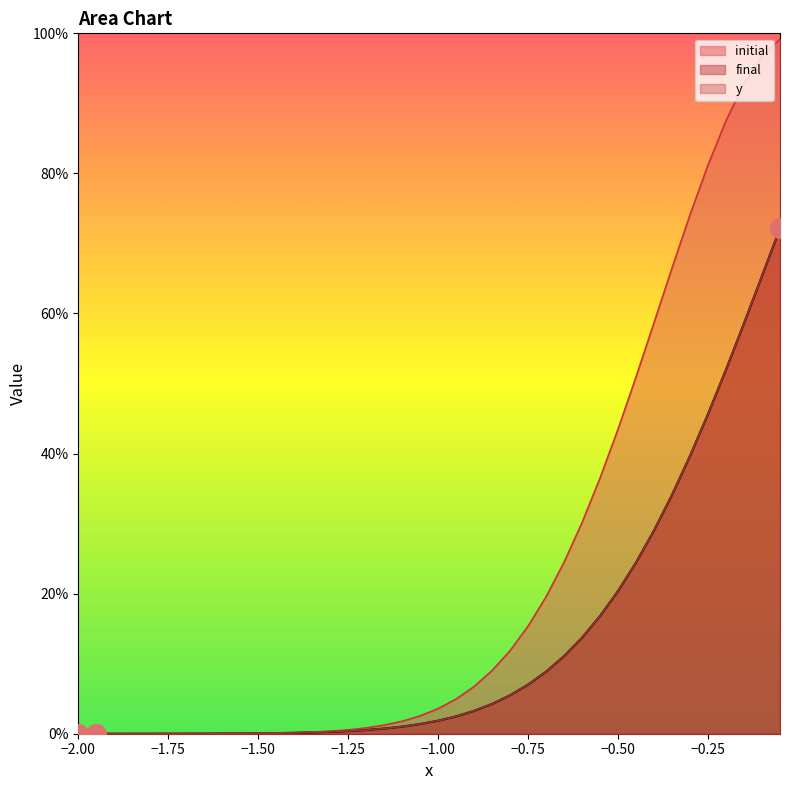

What are all the series names shown in the legend?

initial, final, y